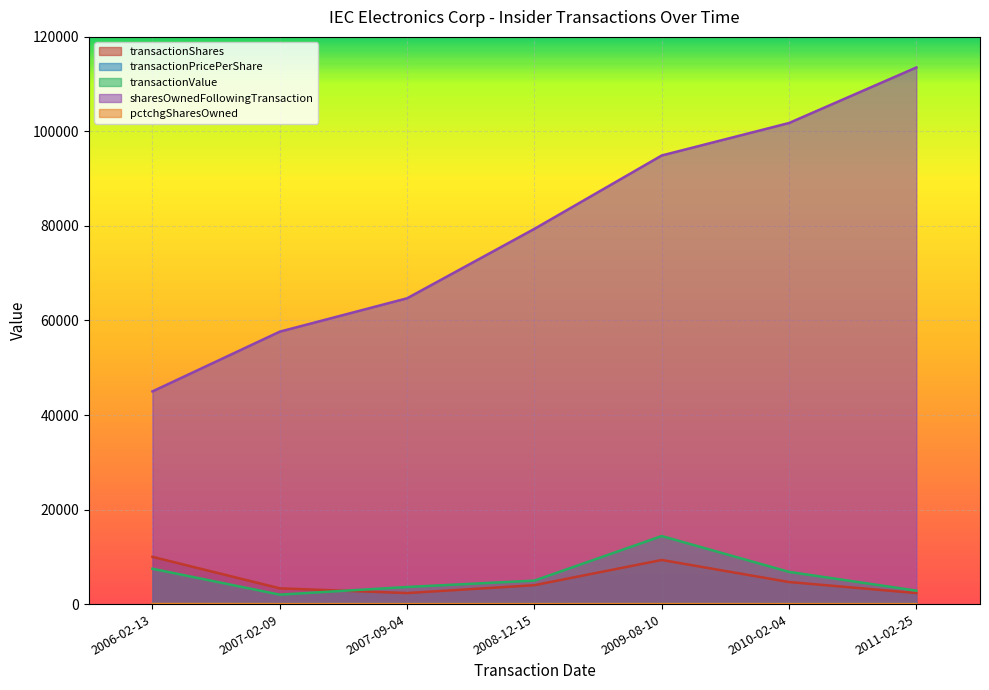

At which category does the chart reach its minimum across all series?

2007-02-09